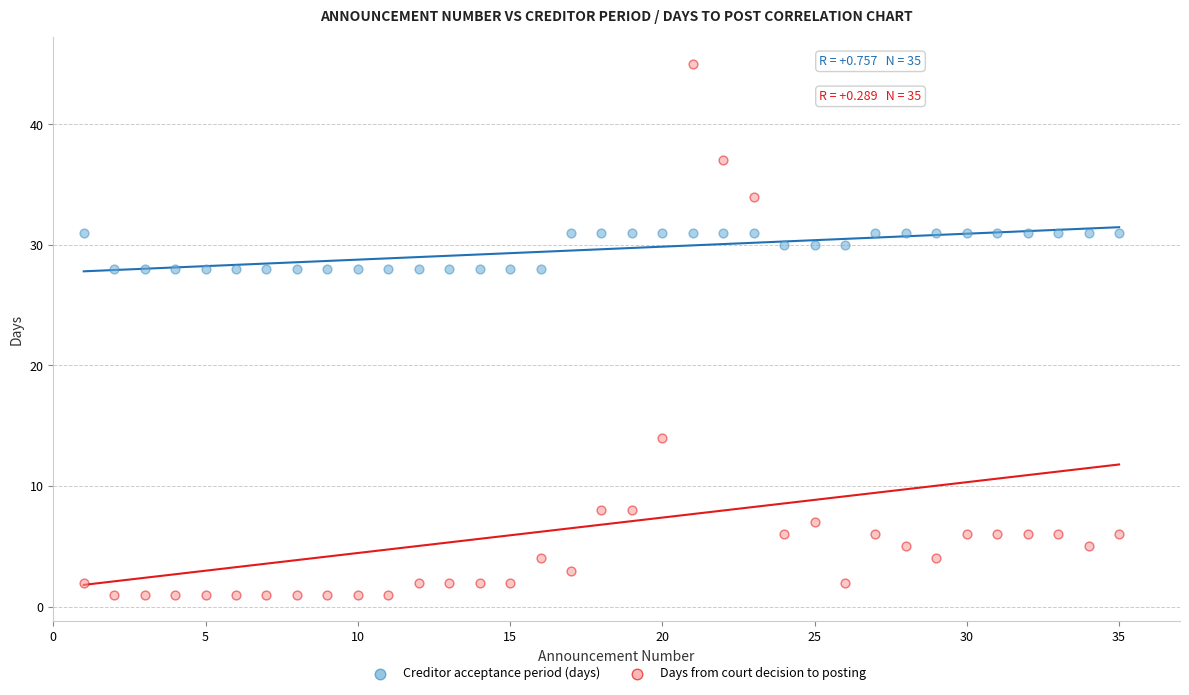

Across all data points, what is the range of X values (max minus min)?

34